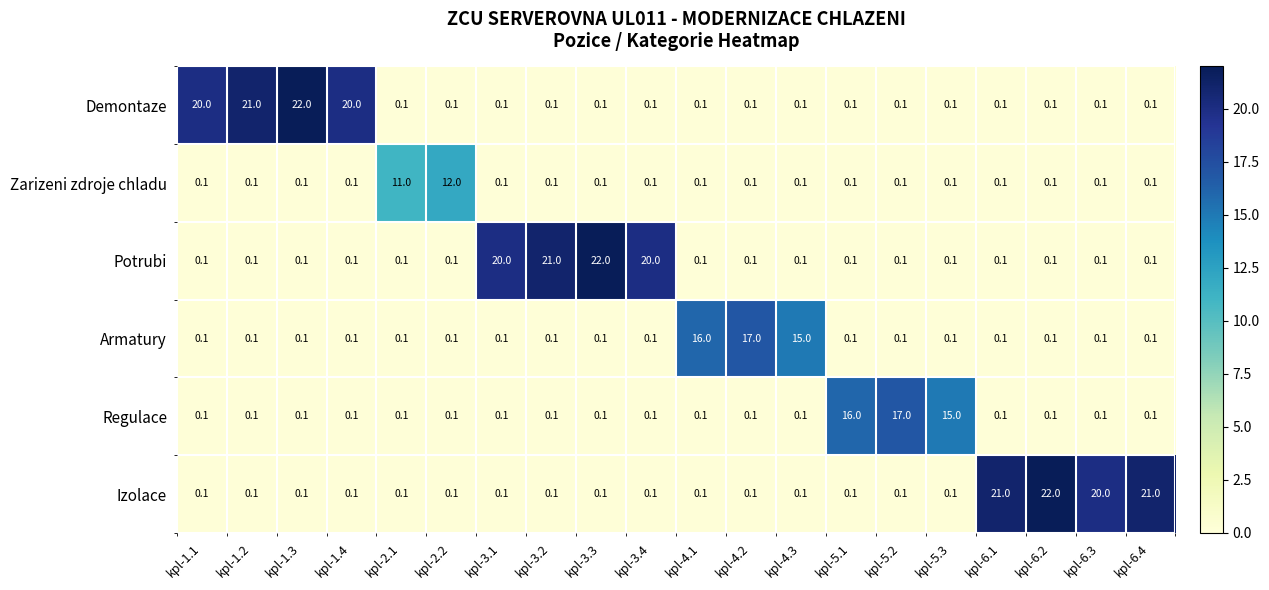

Which series has the largest total across all categories?

Izolace